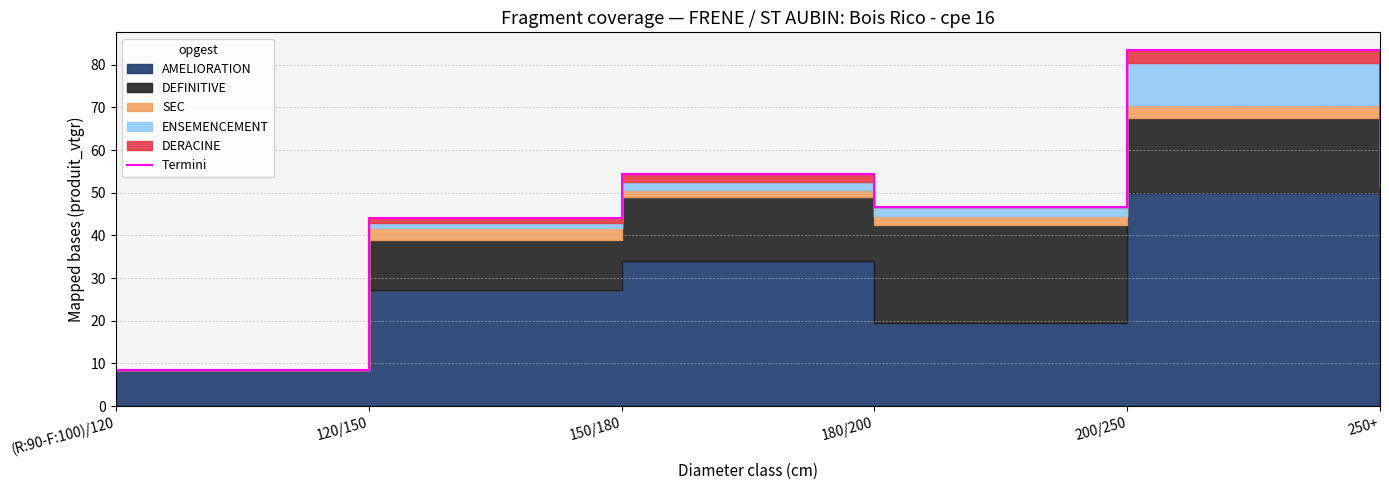

How many lines are shown in the chart?

1